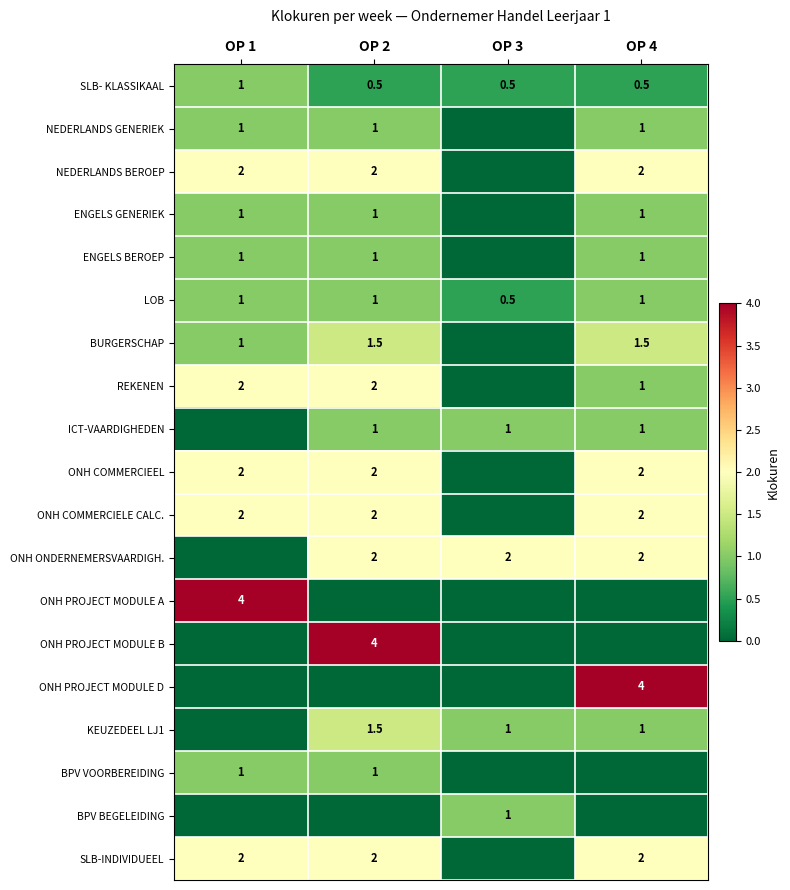

At which category is the sum across all series the highest?

OP 2